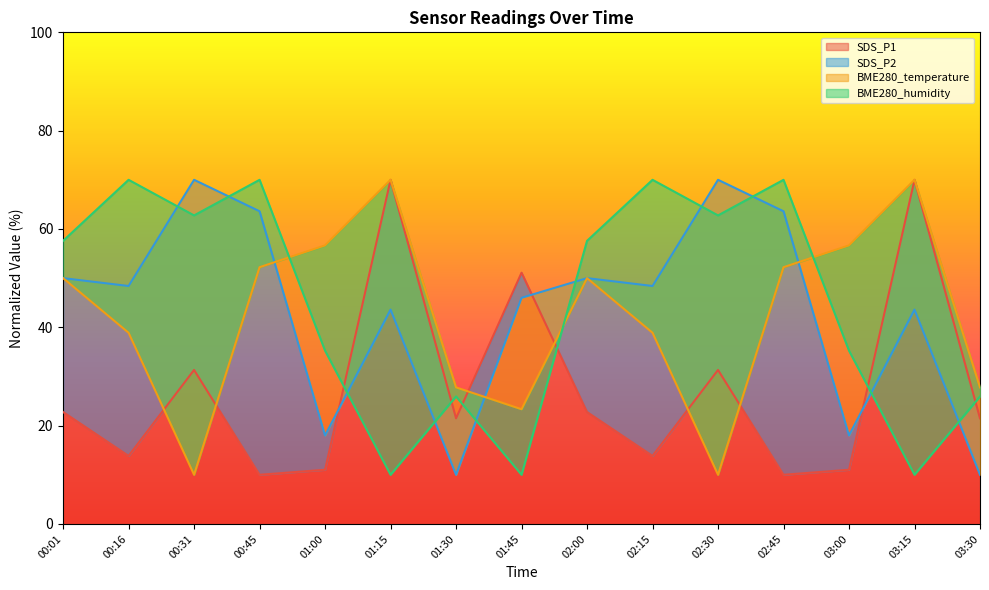

Which series has the largest total across all categories?

BME280_humidity